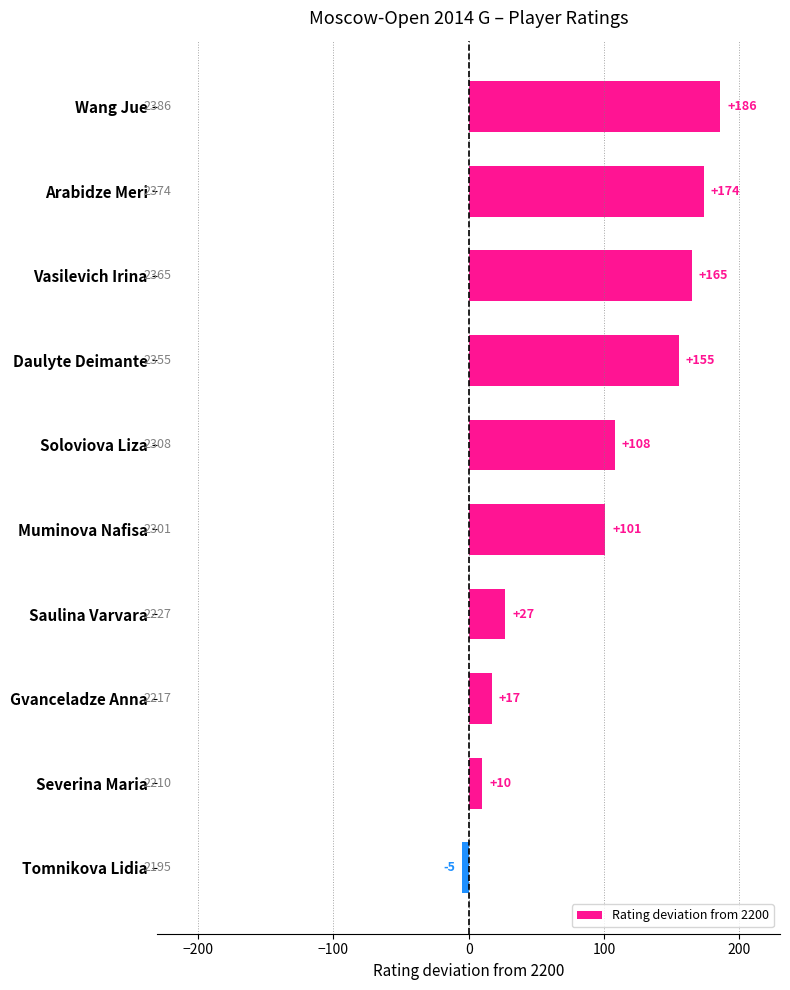

Rank the categories by value from highest to lowest.

Wang Jue, Arabidze Meri, Vasilevich Irina, Daulyte Deimante, Soloviova Liza, Muminova Nafisa, Saulina Varvara, Gvanceladze Anna, Severina Maria, Tomnikova Lidia